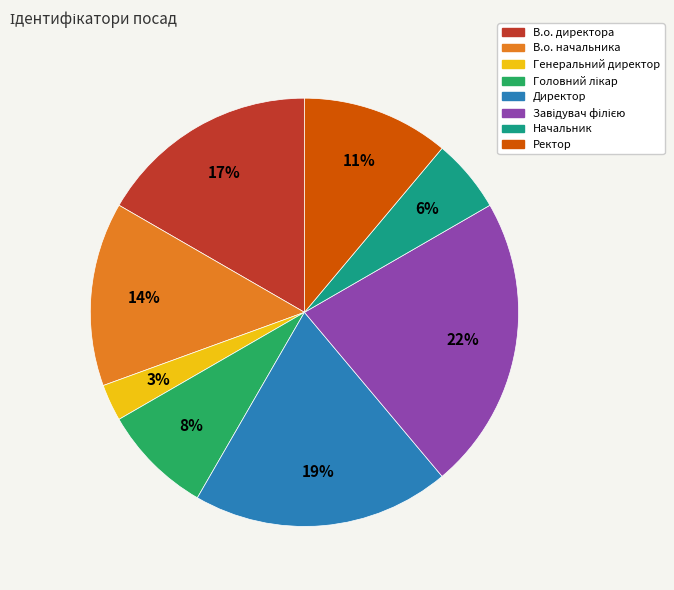

Is there a majority slice in this chart?

No